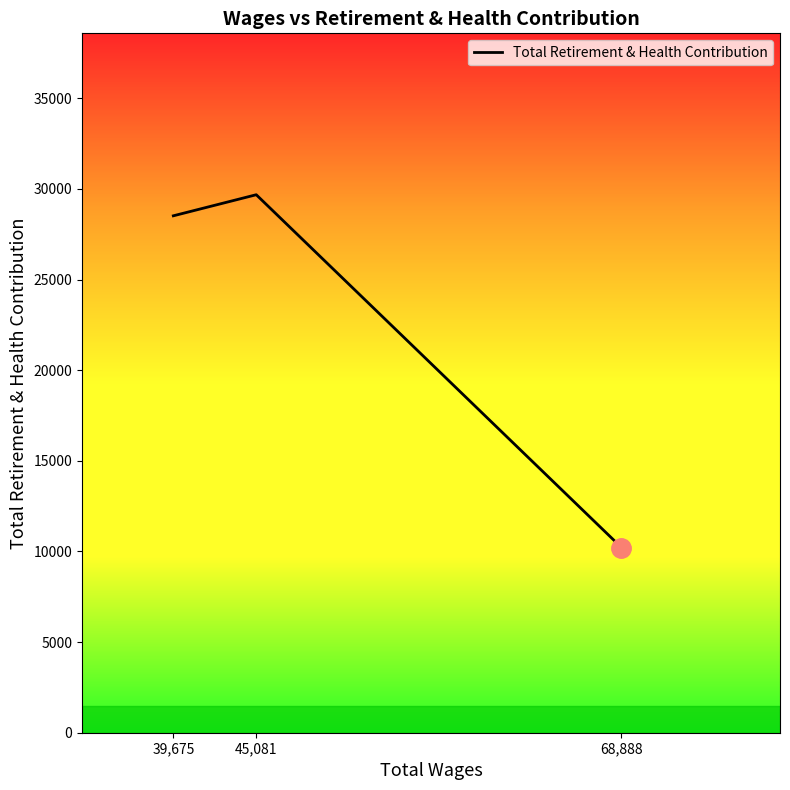

List the labels in order of value, smallest first.

68,888, 39,675, 45,081